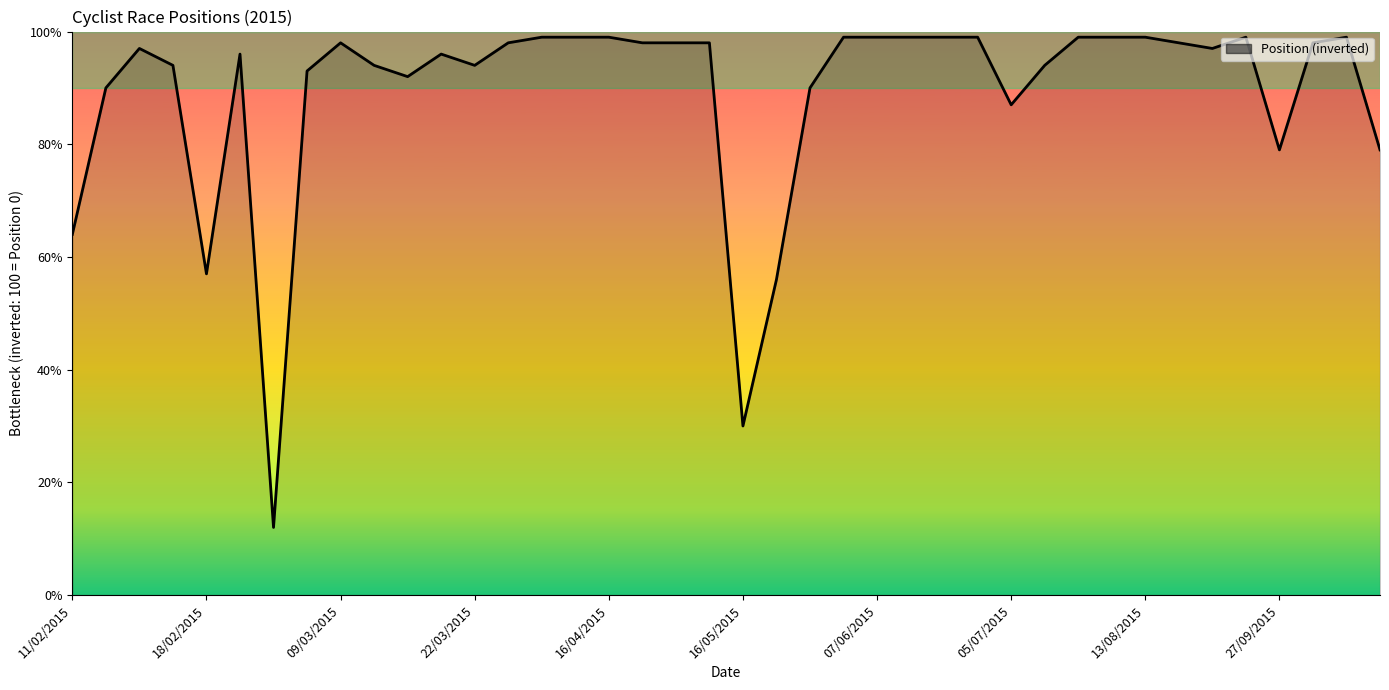

What is the difference between the maximum and minimum values?

87